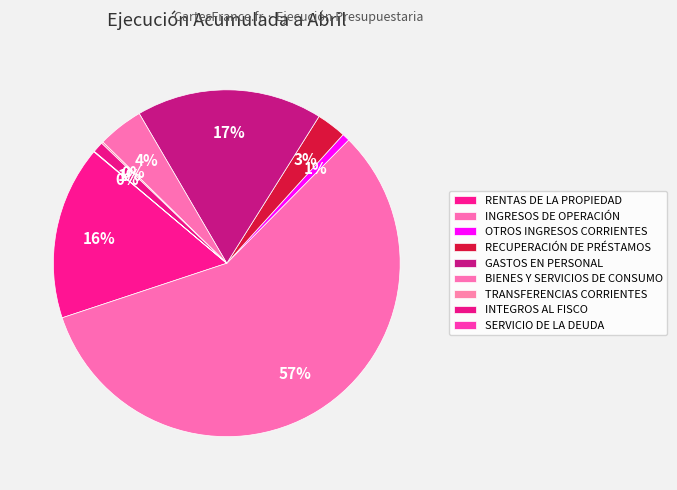

How many segments does this pie chart have?

9